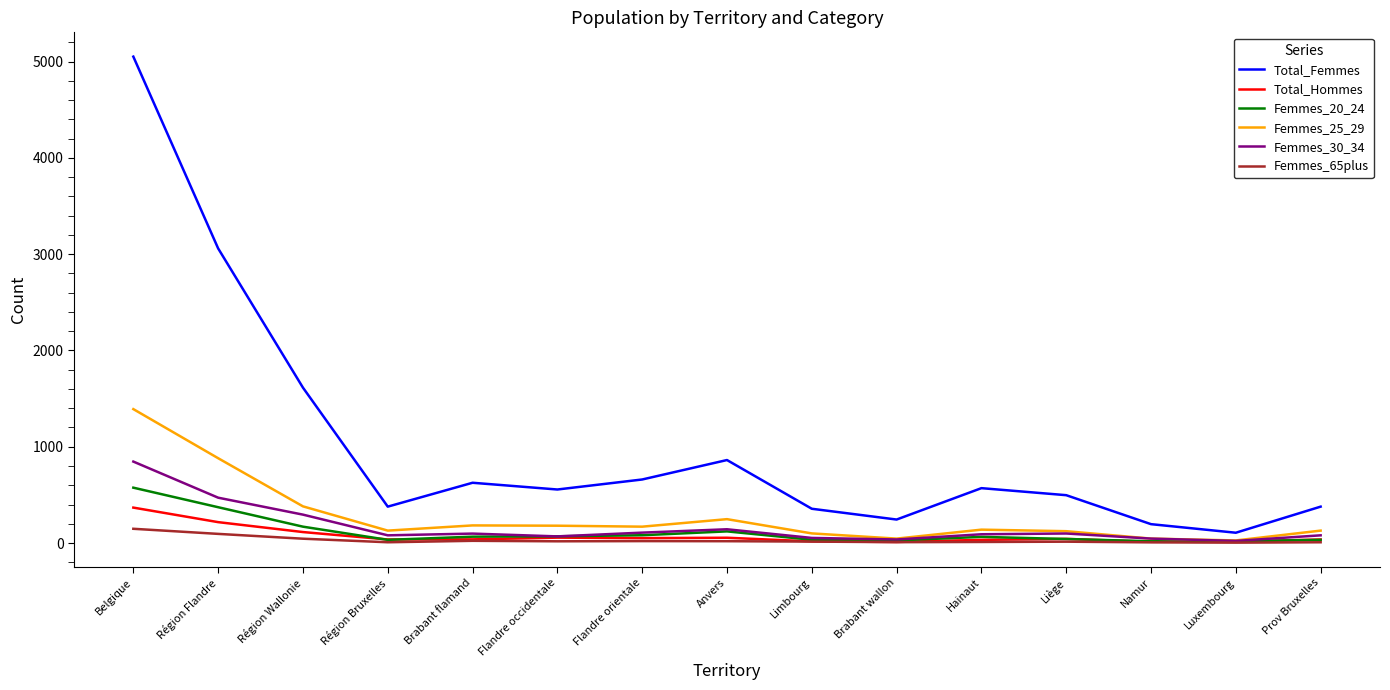

The Total_Femmes series shows 378 at Prov Bruxelles. True or false?

True